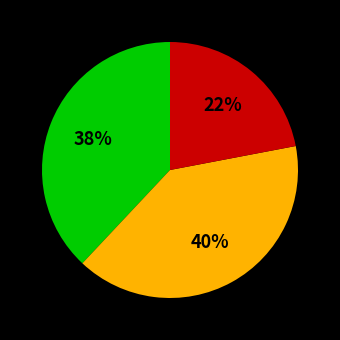

Does any single category account for the majority?

No